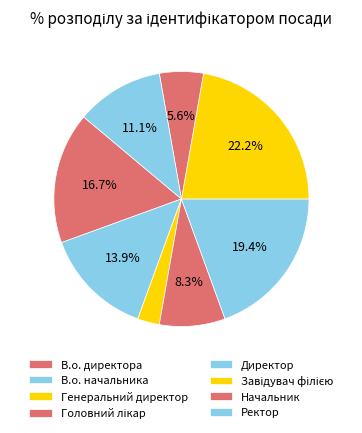

How much of the chart is everything except Генеральний директор?

97.2%